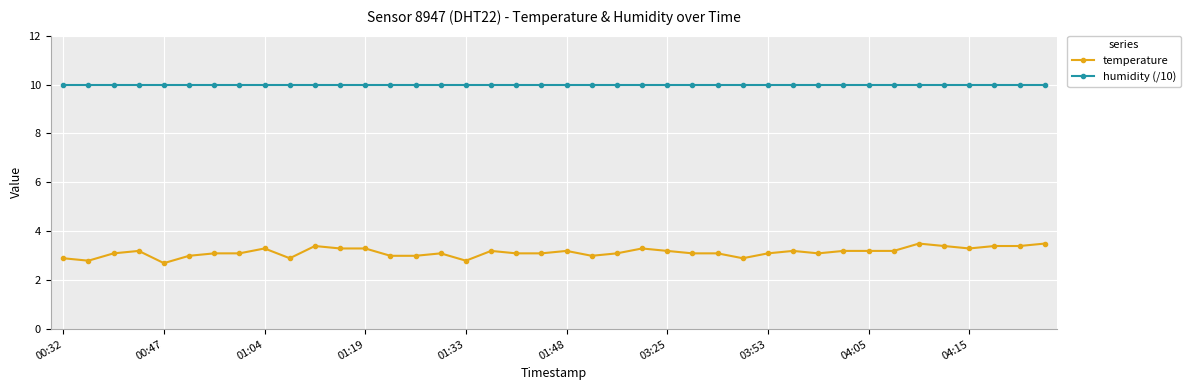

What is the average value of the humidity (/10) series?

10.0